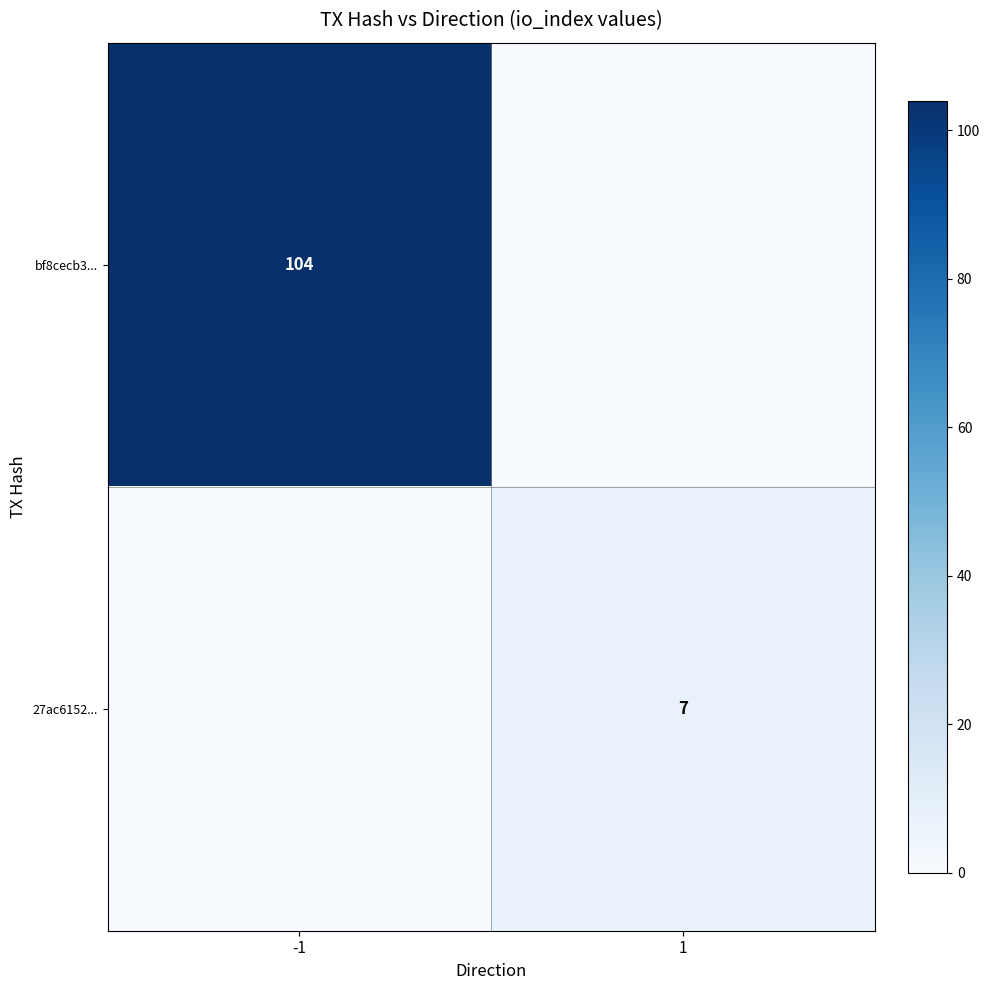

Count the bf8cecb3... values in the range 0 to 104.

2